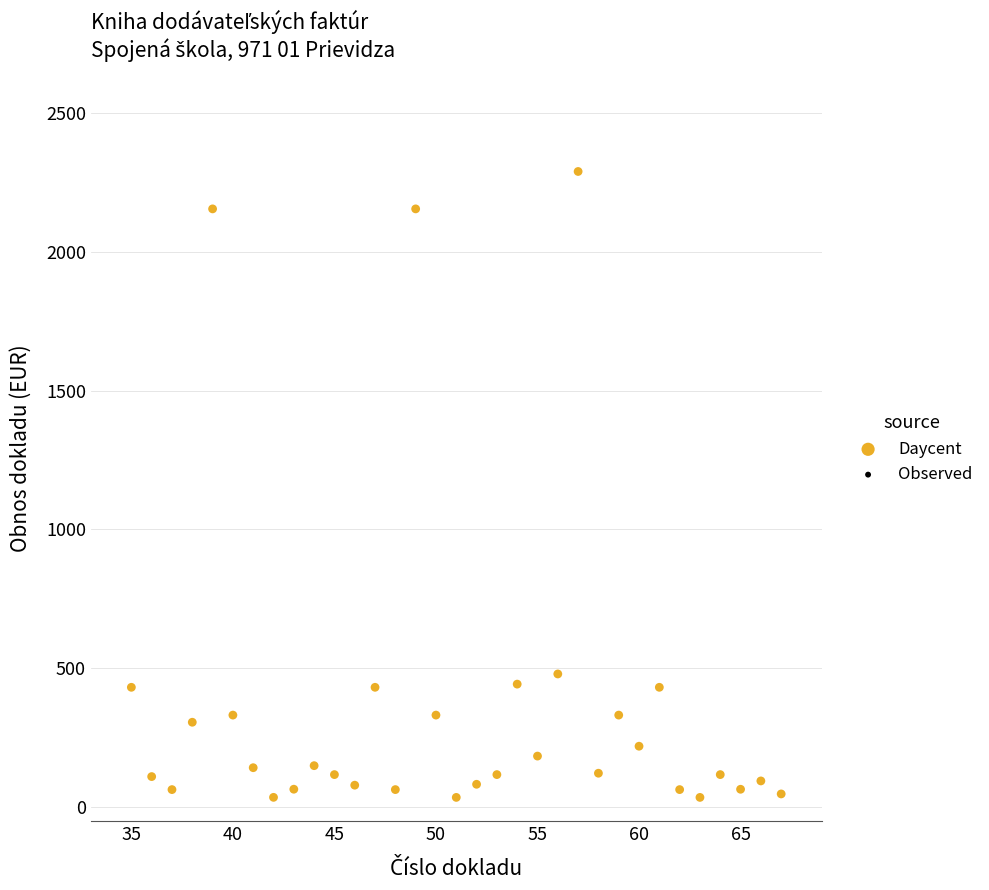

What is the range of X values (max minus min)?

32.0